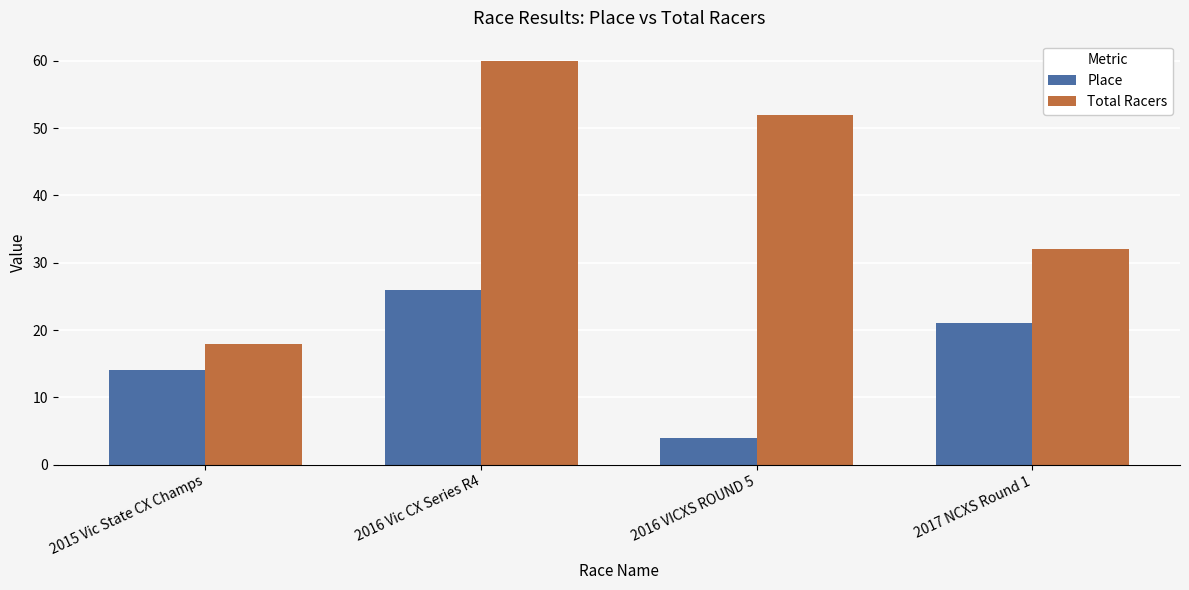

What is the difference between the second highest and second lowest values in the Total Racers series?

20